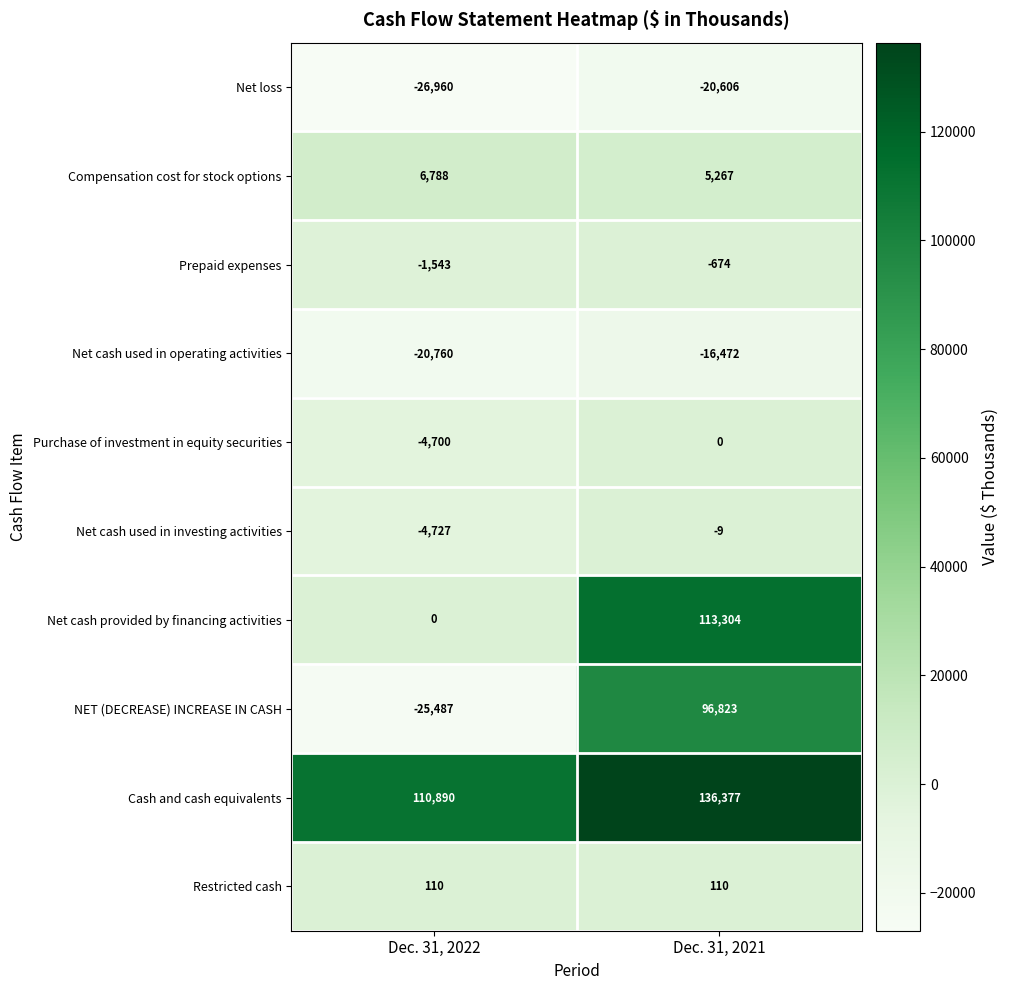

What is the greatest value displayed?

136377